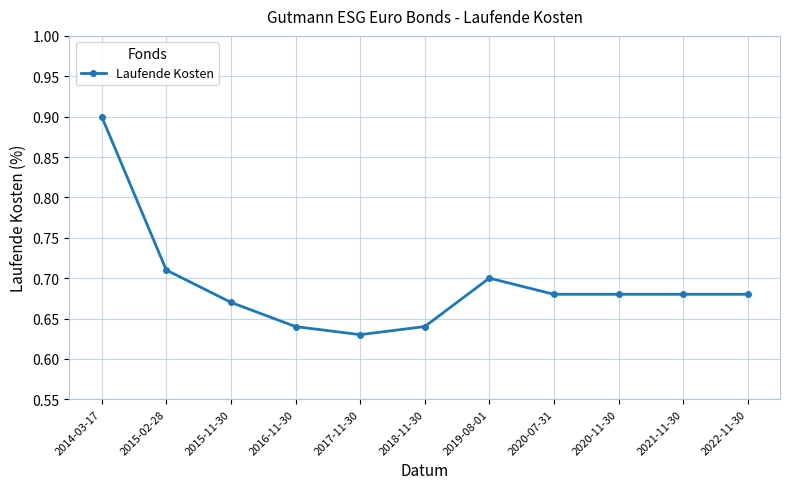

Where is the first local minimum?

2017-11-30